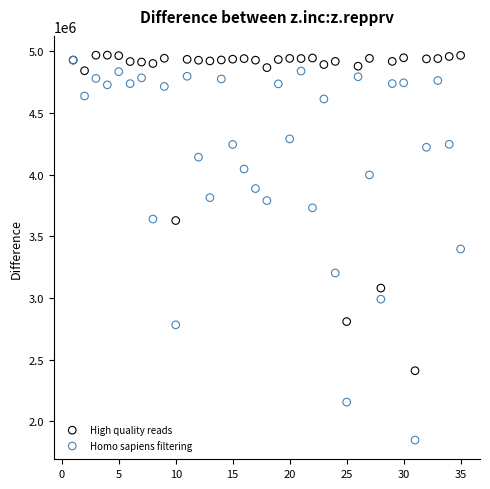

Which series reaches the minimum Y coordinate?

Homo sapiens filtering